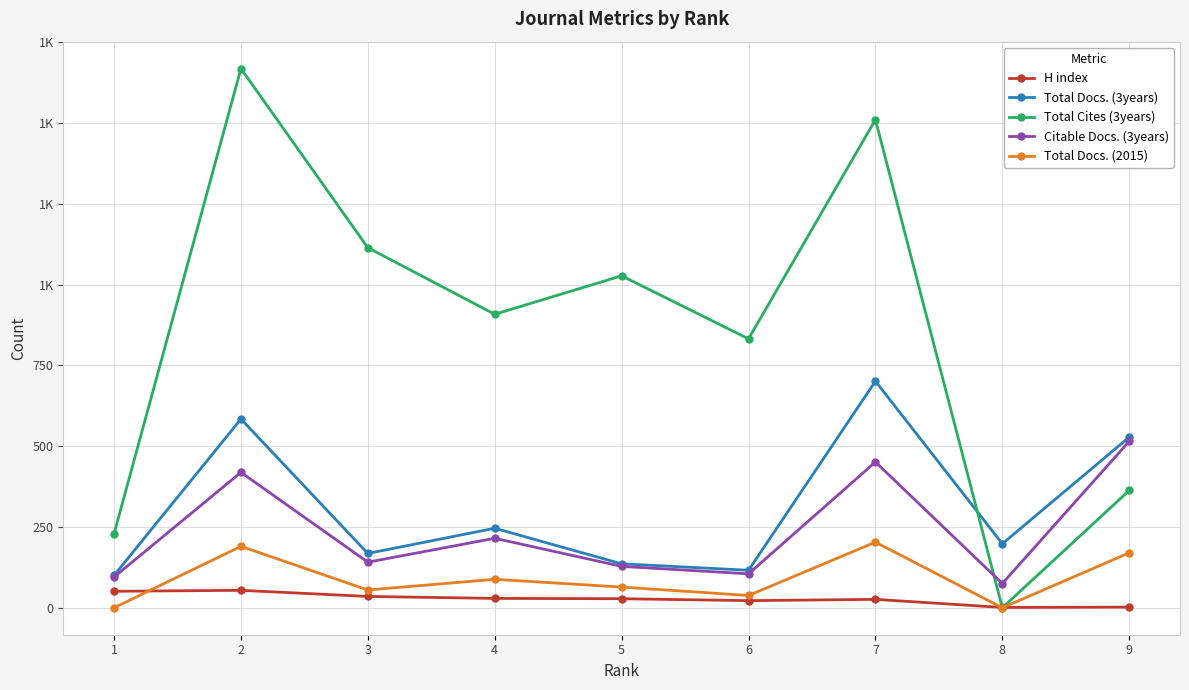

What are all the series names shown in the legend?

H index, Total Docs. (3years), Total Cites (3years), Citable Docs. (3years), Total Docs. (2015)